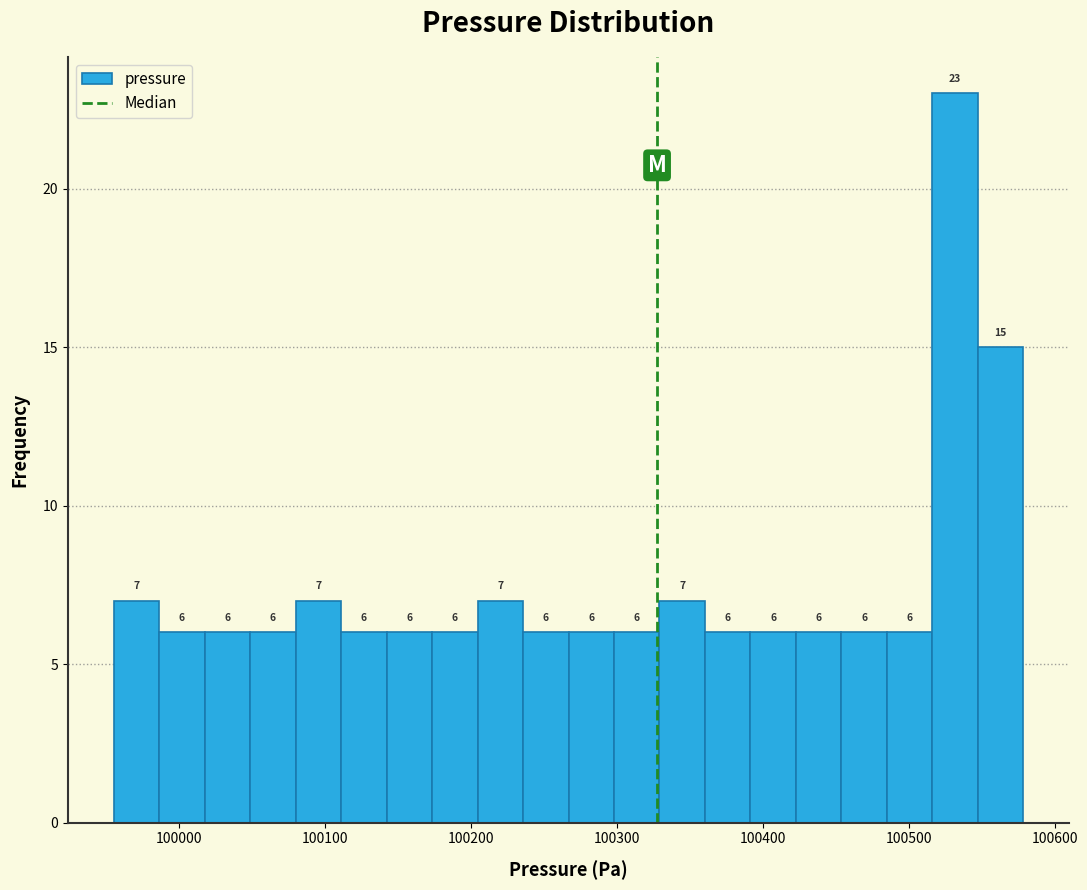

Read against the x-axis, roughly where is the centre of the tallest bar?

100530